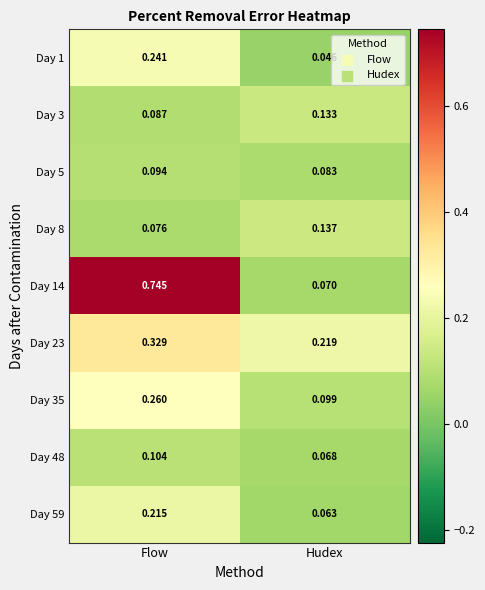

Is the value of Day 3 at Flow greater than the value of Day 14 at Flow?

No